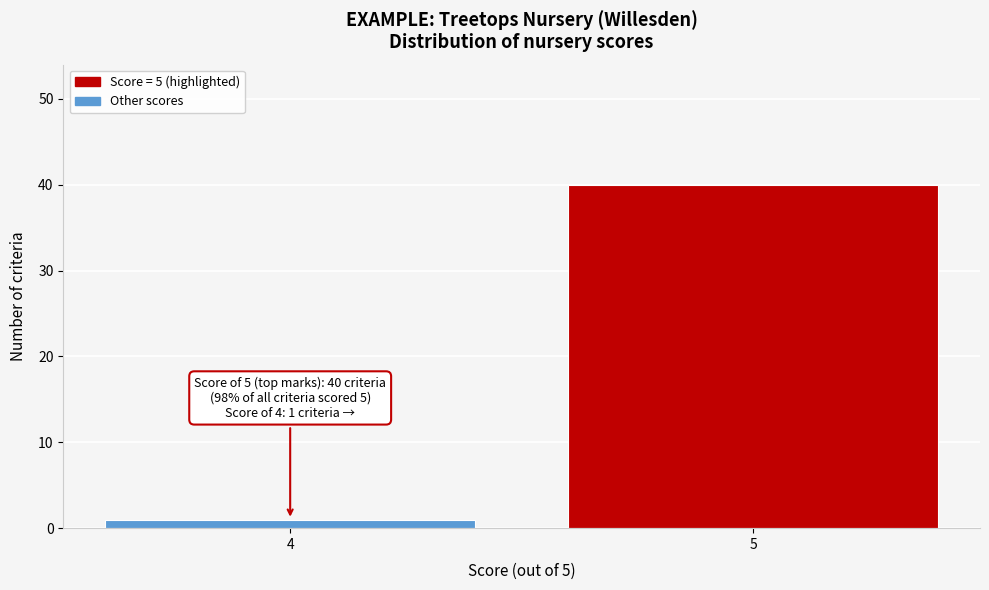

Reading left to right, transcribe all the data shown in this chart.

1	40